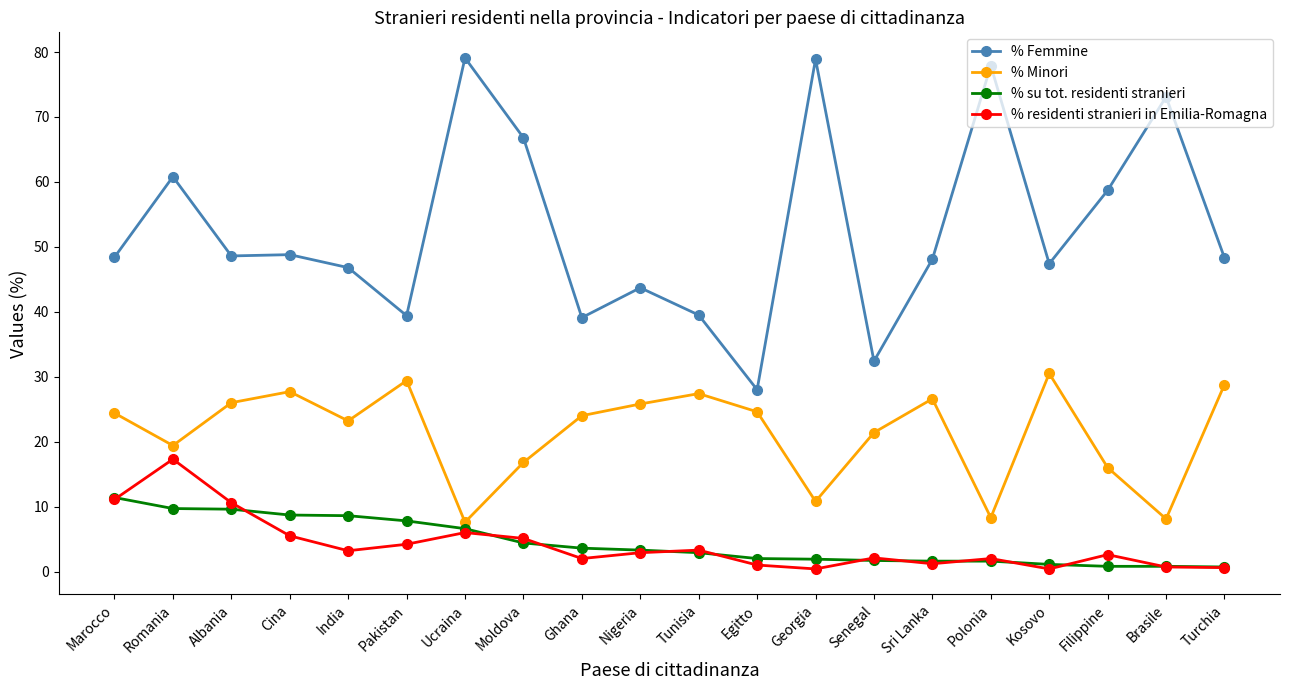

Count the number of data series in this chart.

4